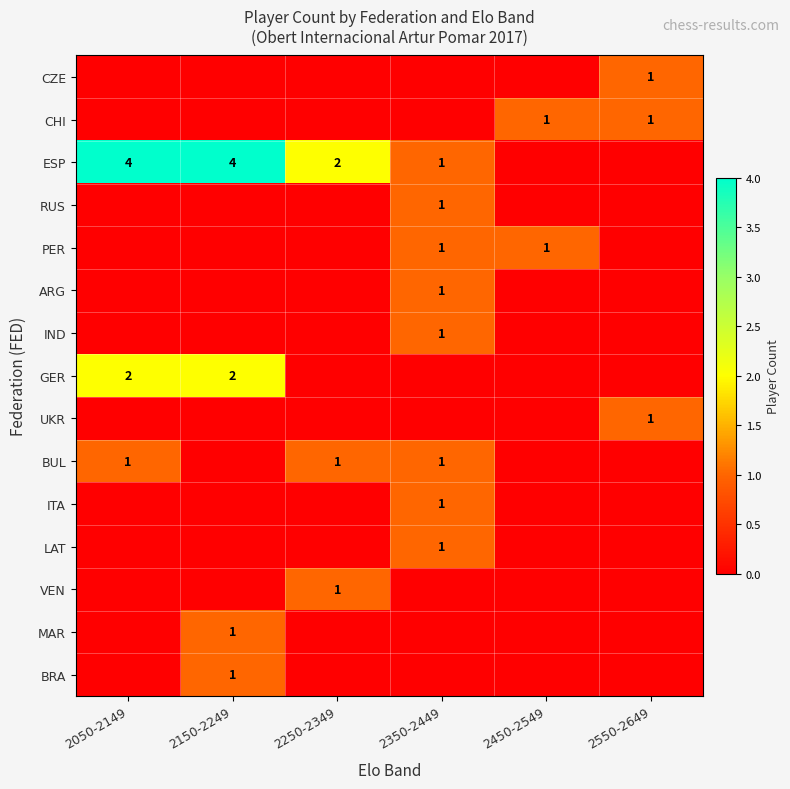

True or false: ESP has a value of 2 at 2250-2349.

True